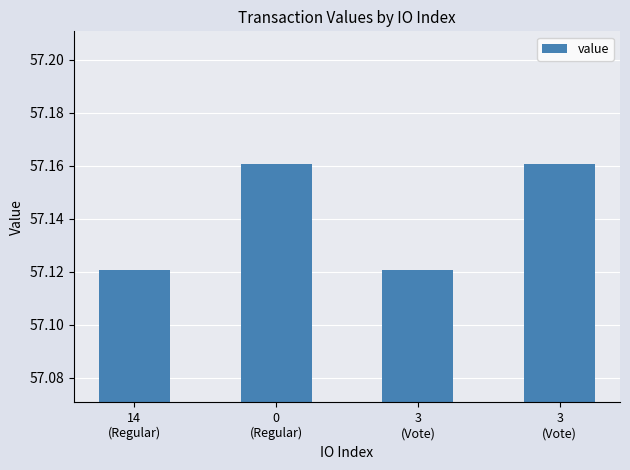

True or false: the data shows 100.1 at 3
(Vote).

False